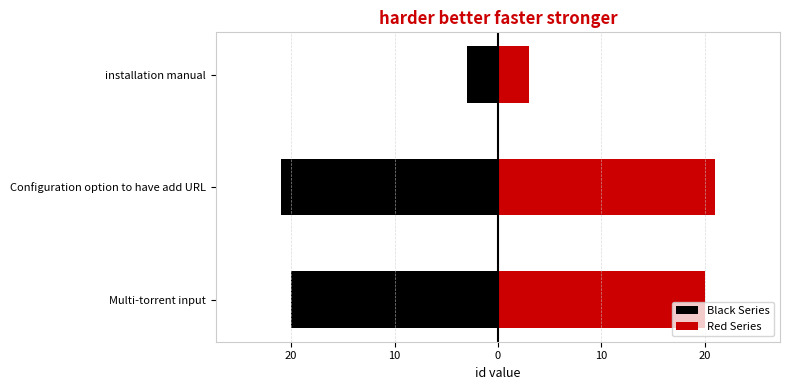

How many groups of bars are there?

3